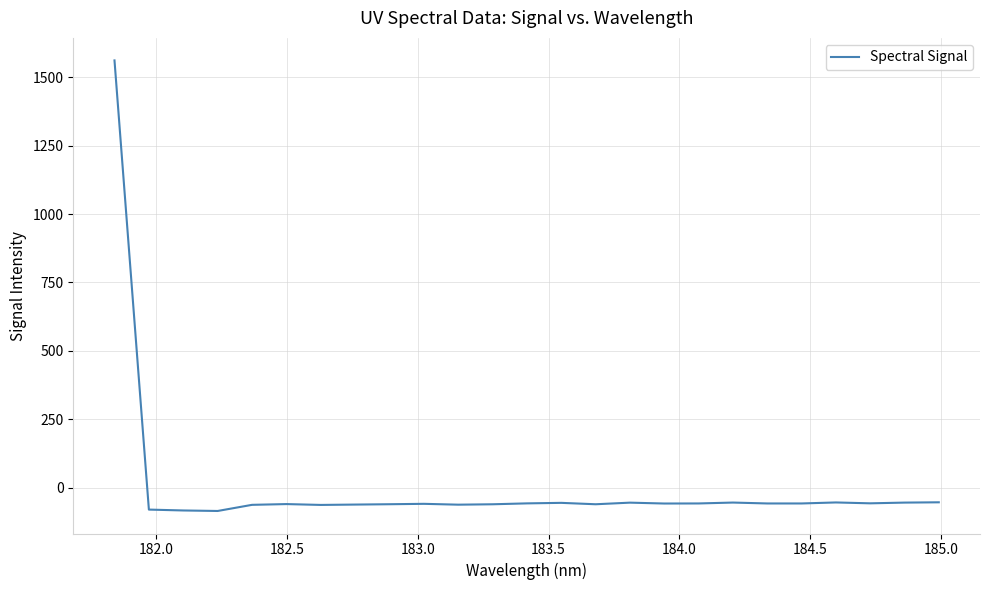

What is the difference between the maximum and minimum values?

1647.1